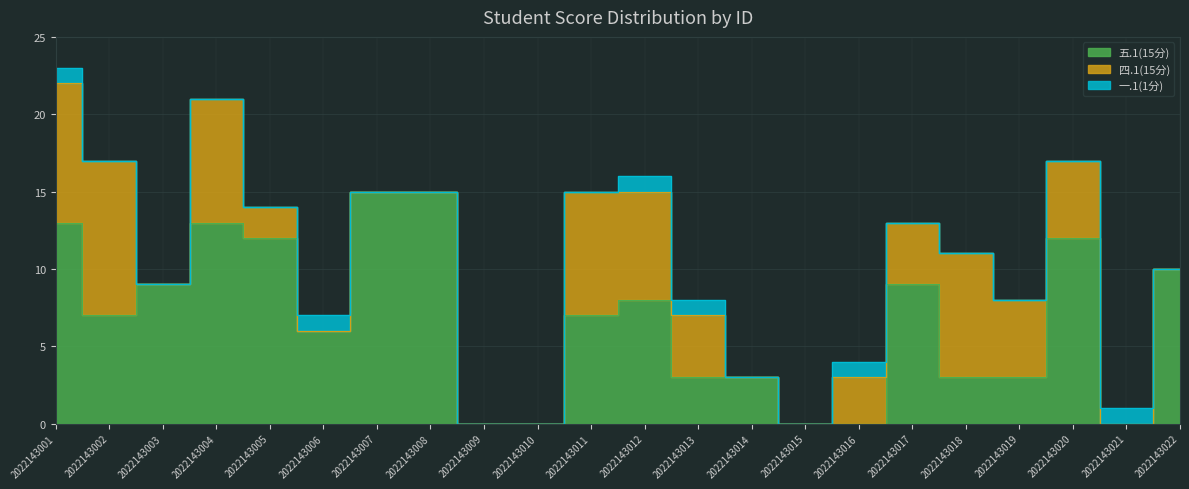

Which category has the highest value across all series?

2022143007